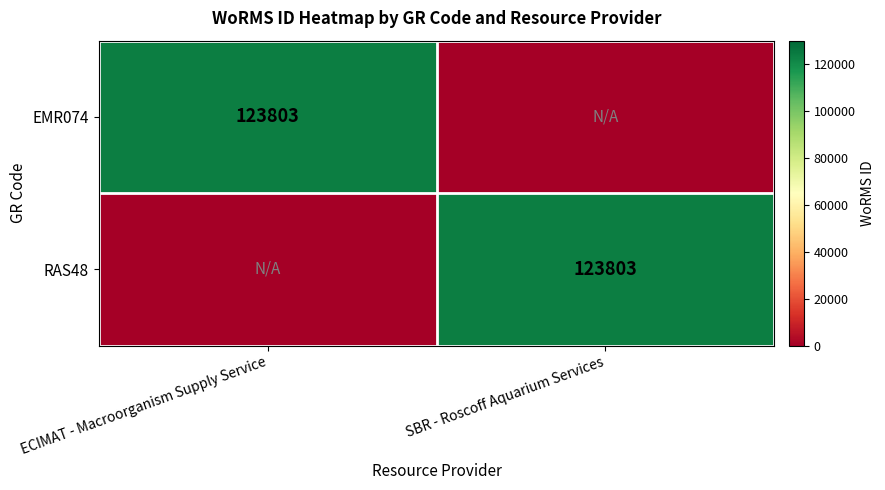

Count the number of data series in this chart.

2